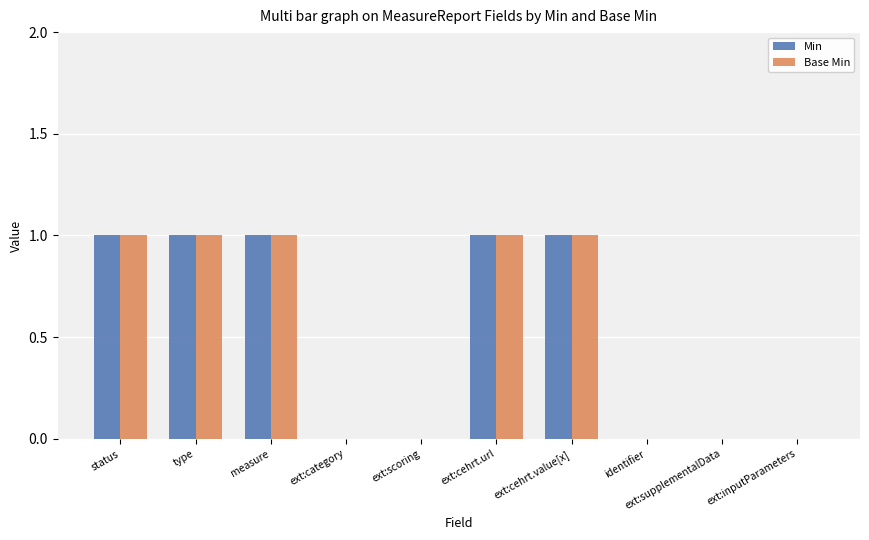

How many series are shown in this chart?

2